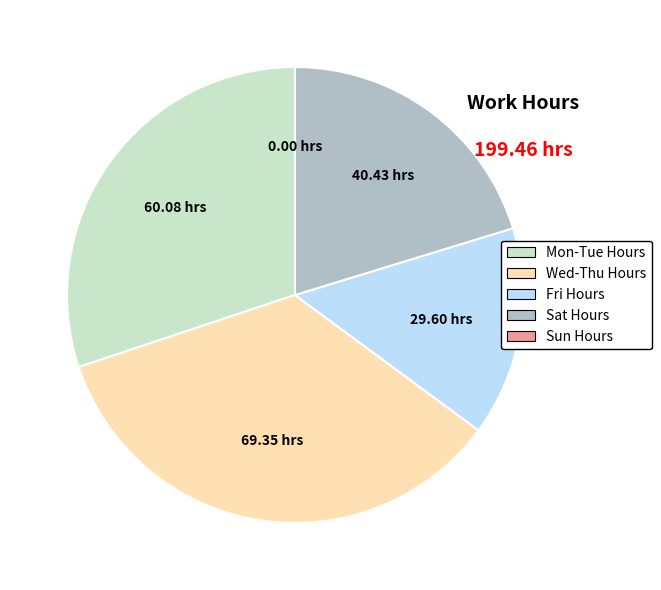

Is there any slice that represents more than half of the pie?

No